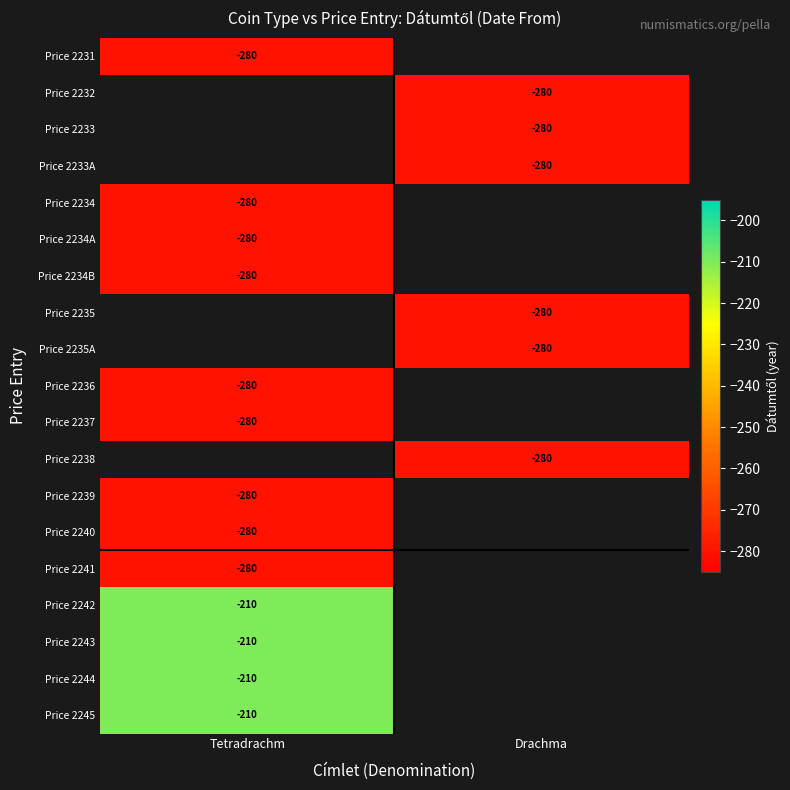

True or false: Price 2235 has a value of -377 at Drachma.

False